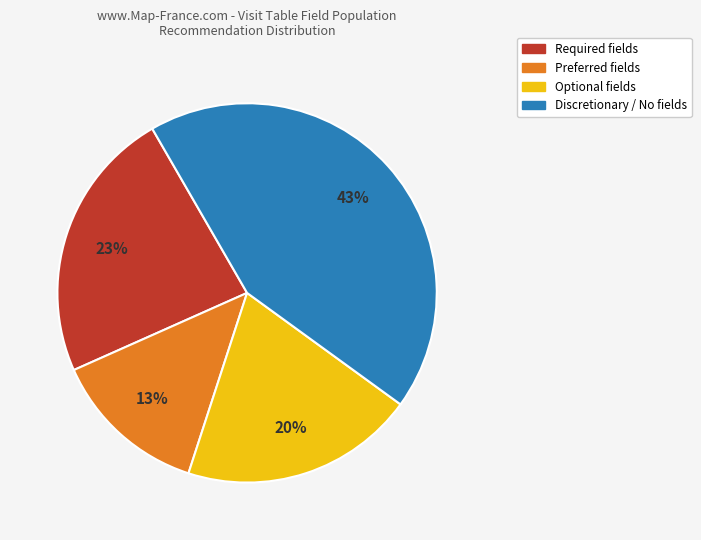

Is there any slice that represents more than half of the pie?

No